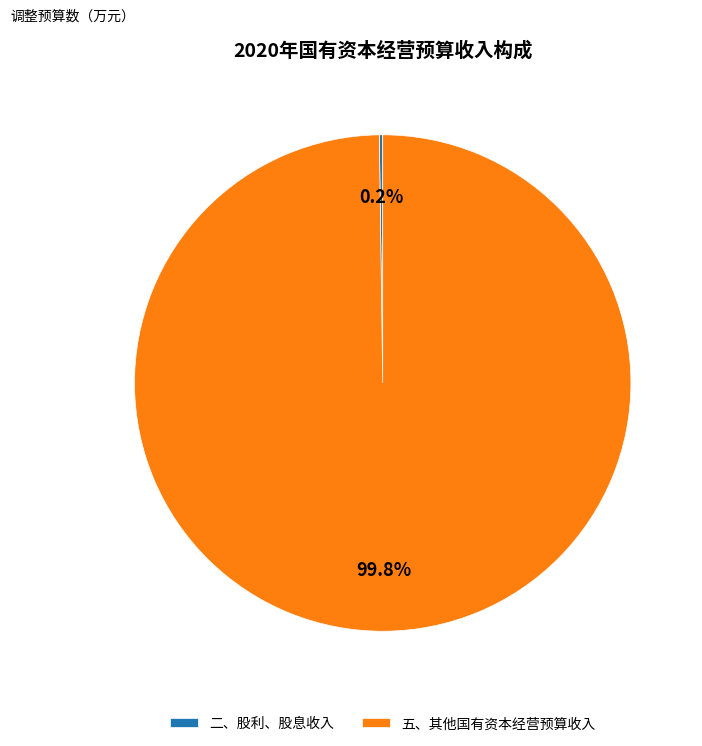

Does any single category account for the majority?

Yes